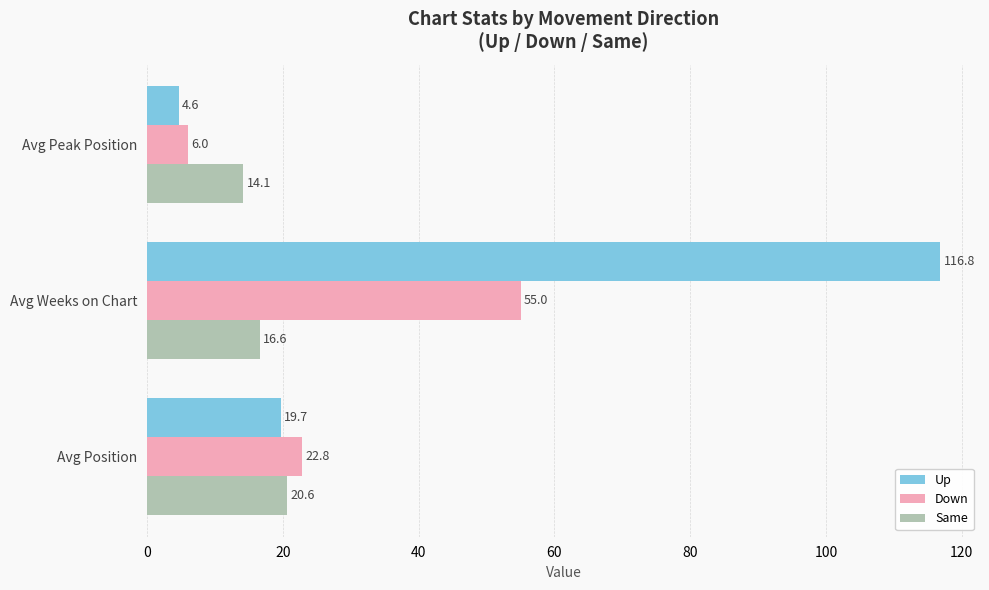

Which series has the largest total across all categories?

Up